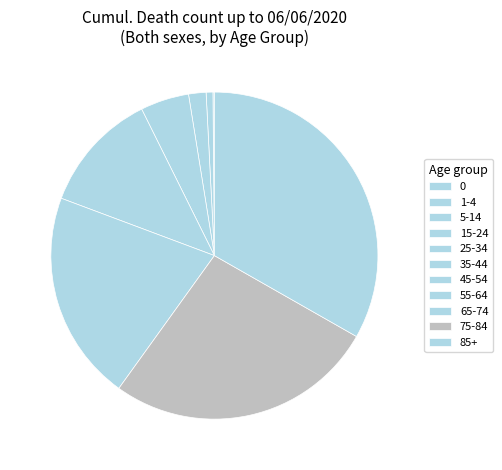

What is the total percentage of 25-34 and 75-84?

27.4%